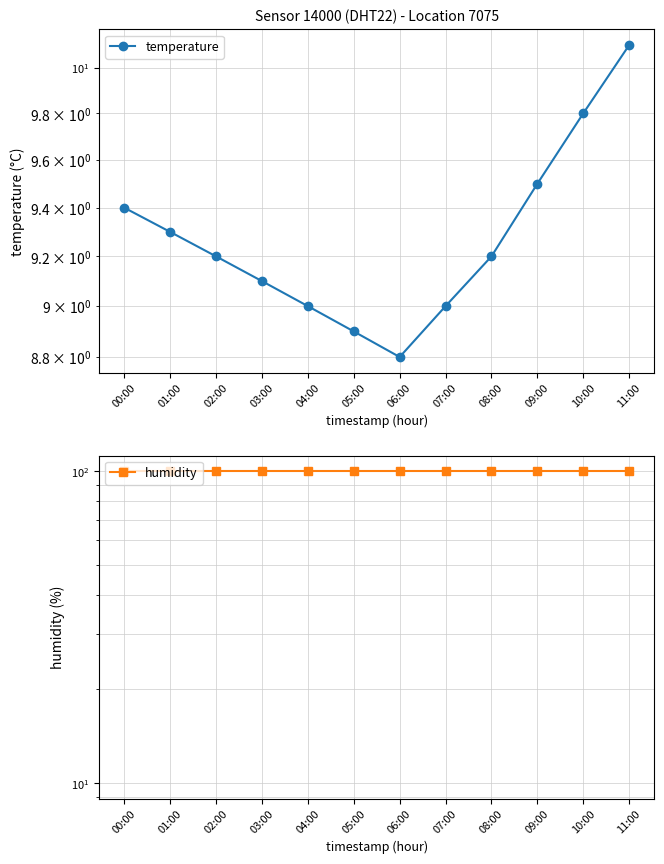

Is the value of temperature at 10:00 greater than the value of humidity at 00:00?

No